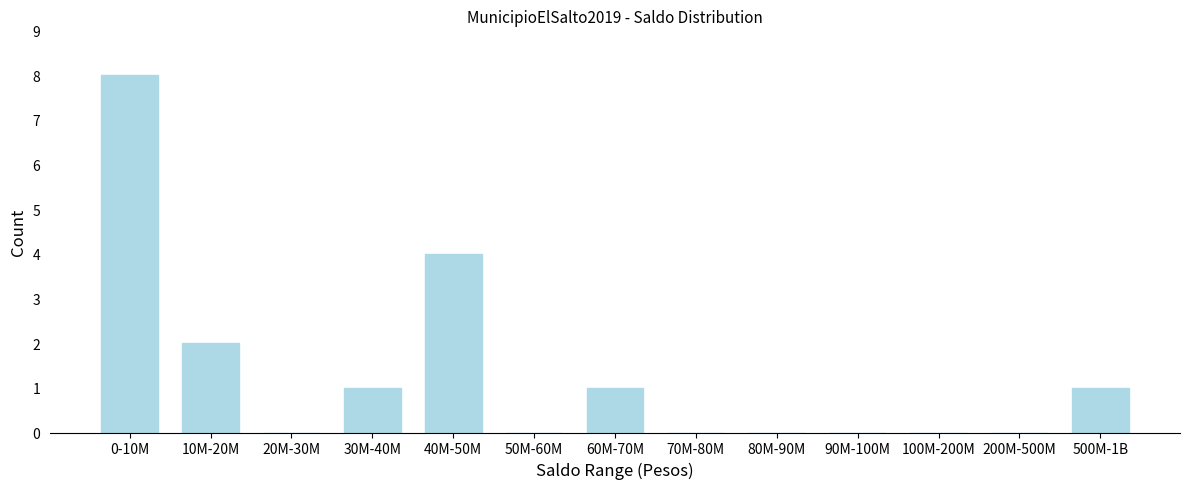

Reading right to left, extract all data points from this chart.

500M-1B=1	200M-500M=0	100M-200M=0	90M-100M=0	80M-90M=0	70M-80M=0	60M-70M=1	50M-60M=0	40M-50M=4	30M-40M=1	20M-30M=0	10M-20M=2	0-10M=8